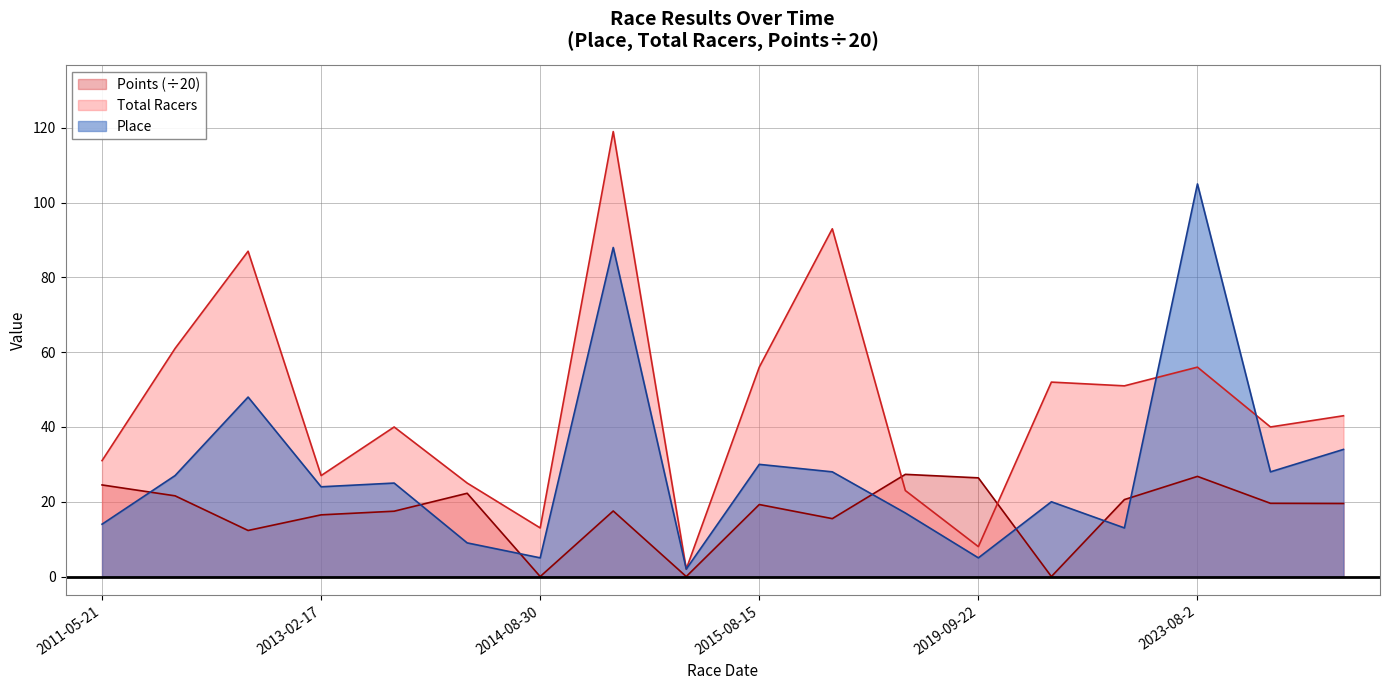

What is the value of the Place point at the 7th from the left?

5.0